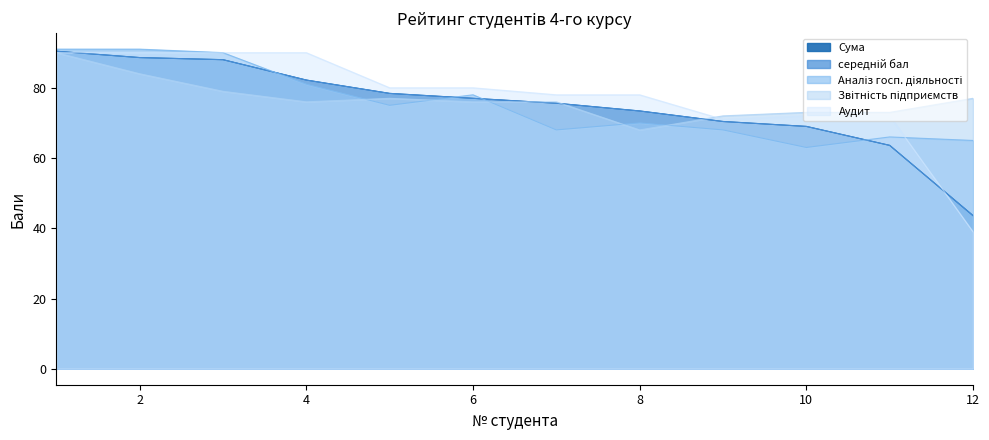

Which category has the highest value in the Аудит series?

1